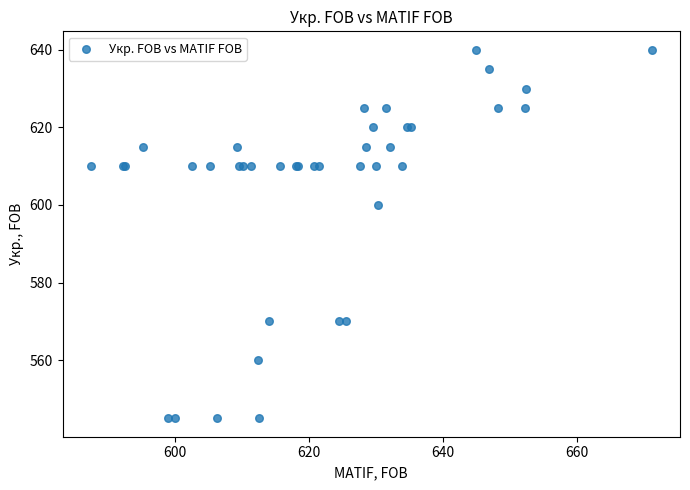

What Y value in the scatter plot is closest to 592?

600